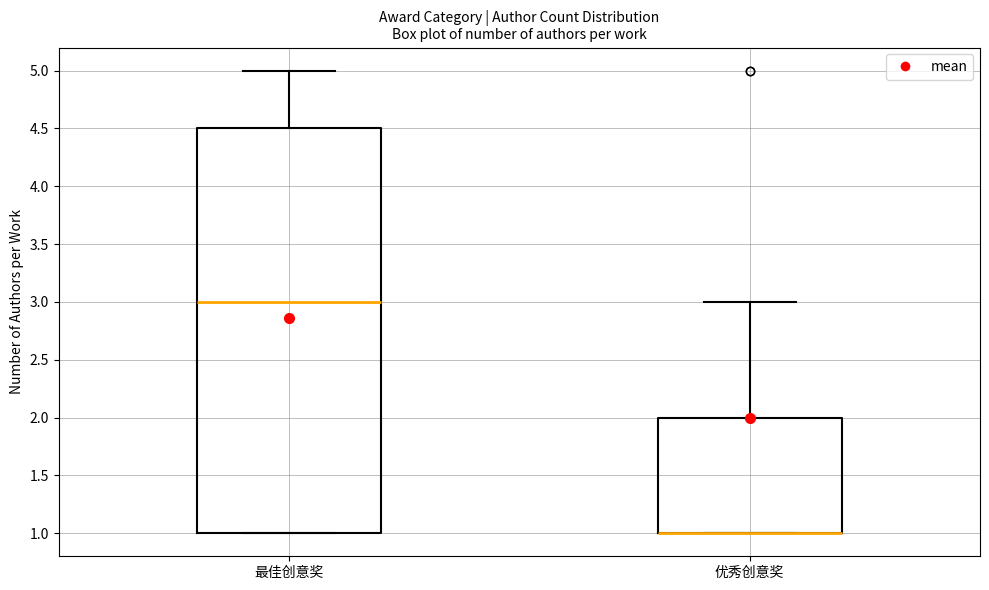

Where is the upper edge of the box for 优秀创意奖 on the y-axis? The values are not printed on the chart, so give them approximately, as read against the axis.

2.0